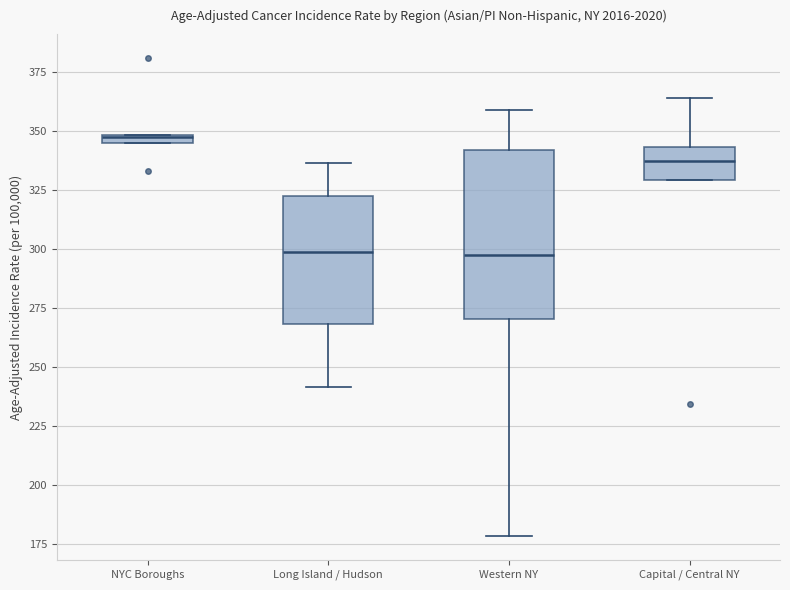

Where is the upper edge of the box for NYC Boroughs on the y-axis? The values are not printed on the chart, so give them approximately, as read against the axis.

350